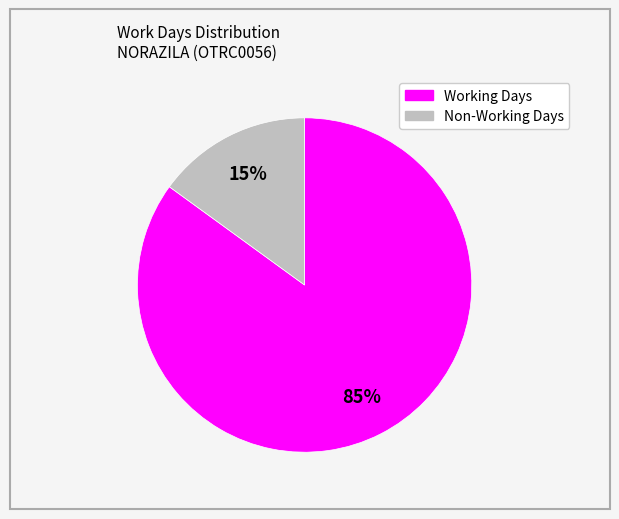

To the nearest percent, what is the average slice percentage?

50%